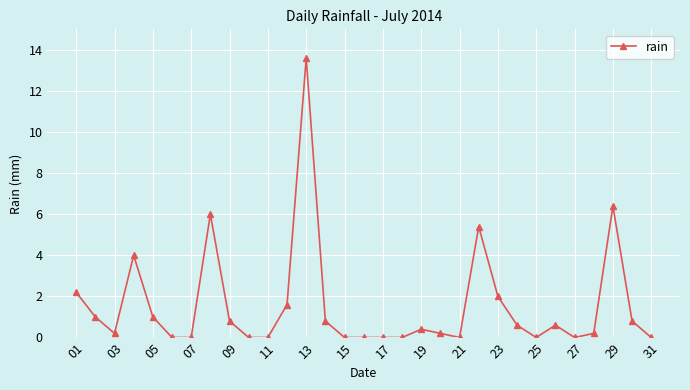

What is the greatest value displayed?

13.6